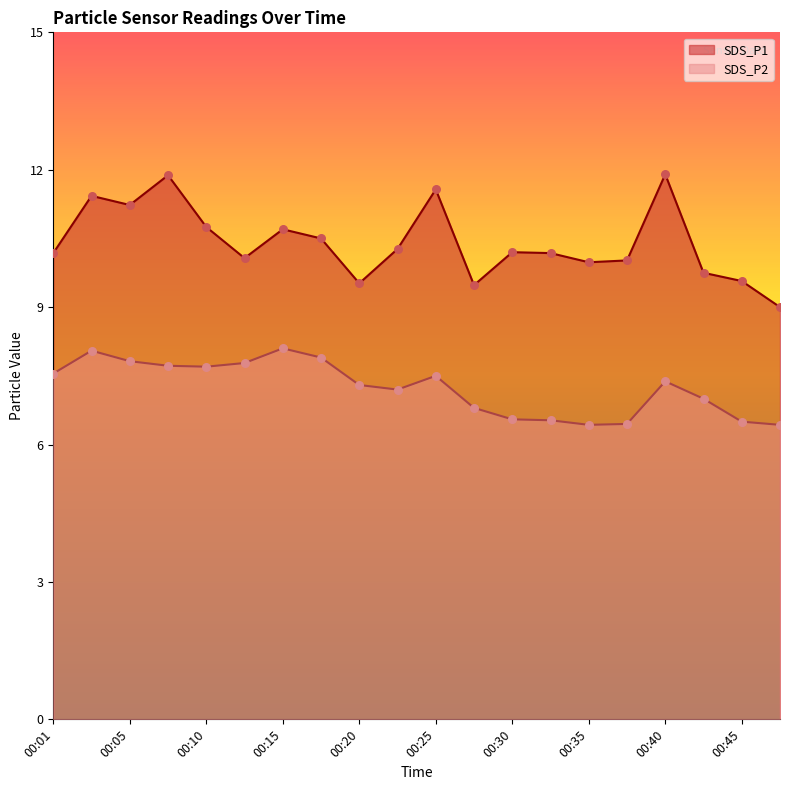

Is the value of SDS_P1 at 00:42 greater than the value of SDS_P2 at 00:10?

Yes